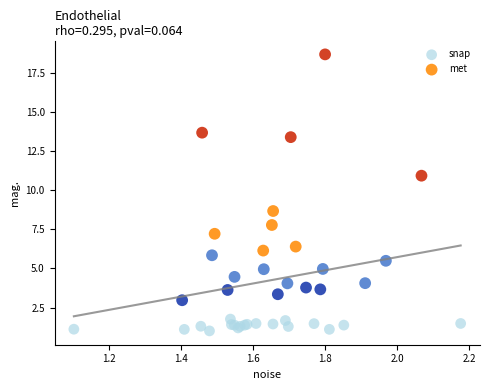

Which series has the widest spread of Y values?

met